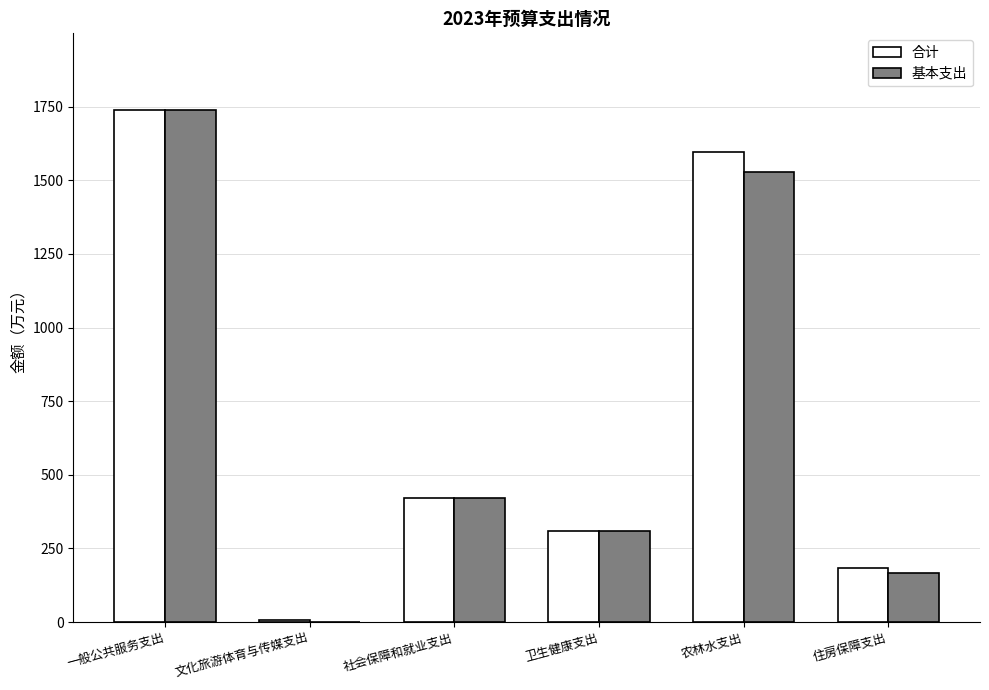

Are the bars grouped side by side (vs. stacked)?

Yes